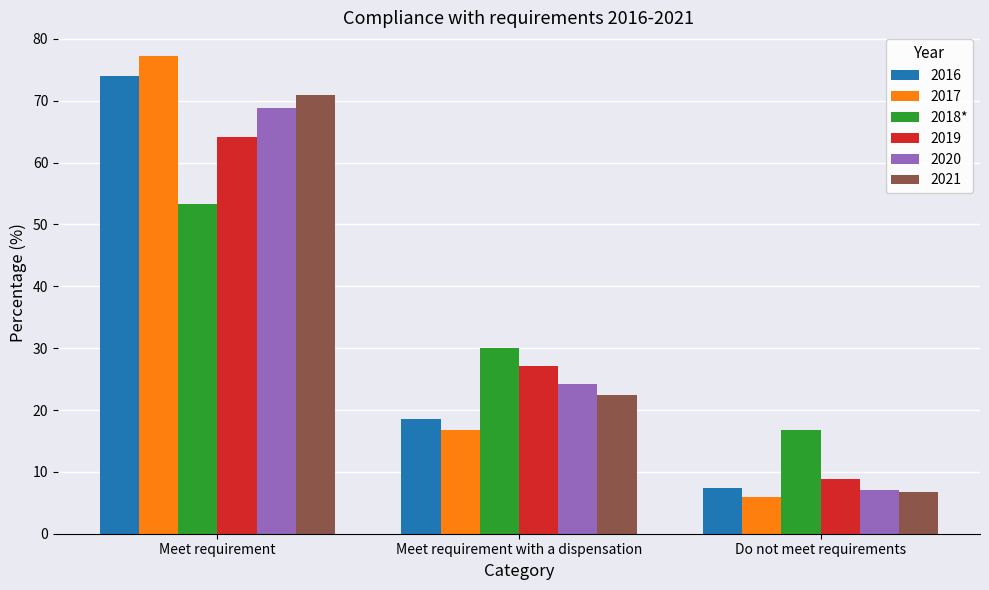

Where is 2017 nearest to the value 41?

Meet requirement with a dispensation